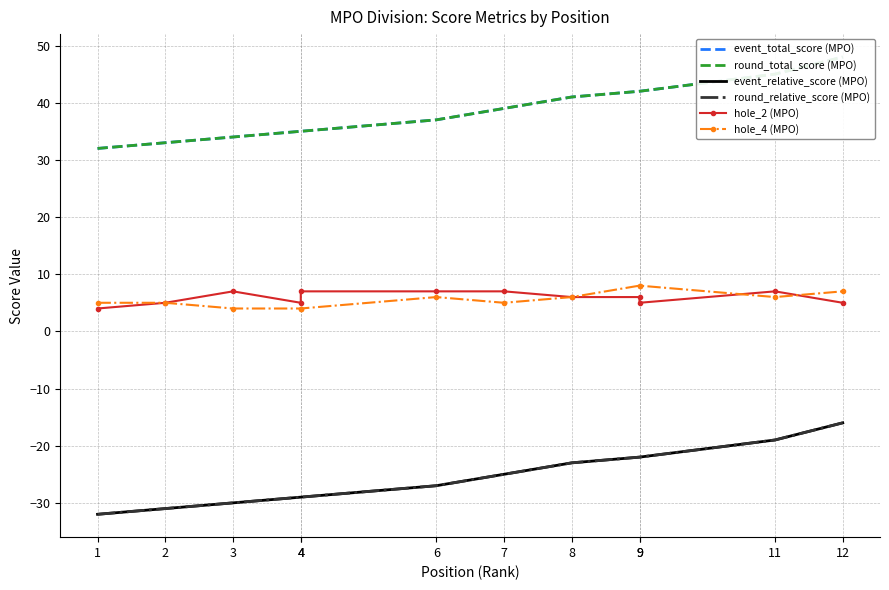

What is the minimum value for round_relative_score (MPO)?

-32